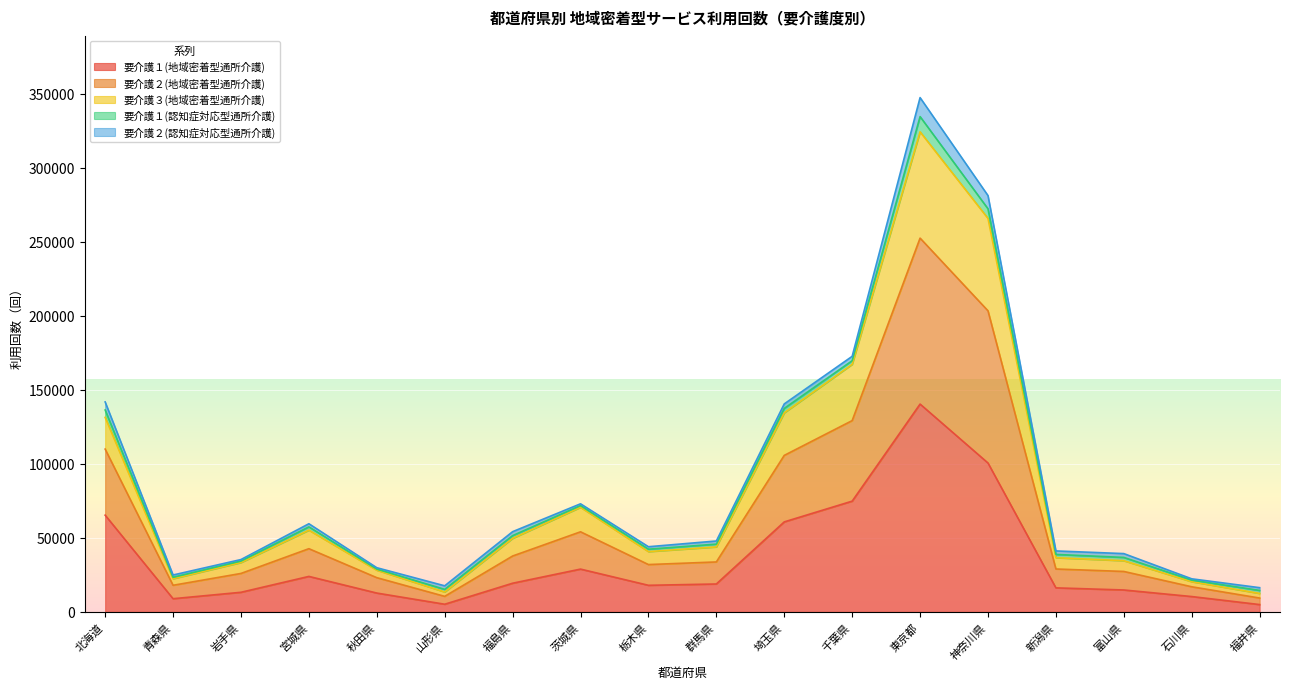

At which category is the sum across all series the highest?

東京都